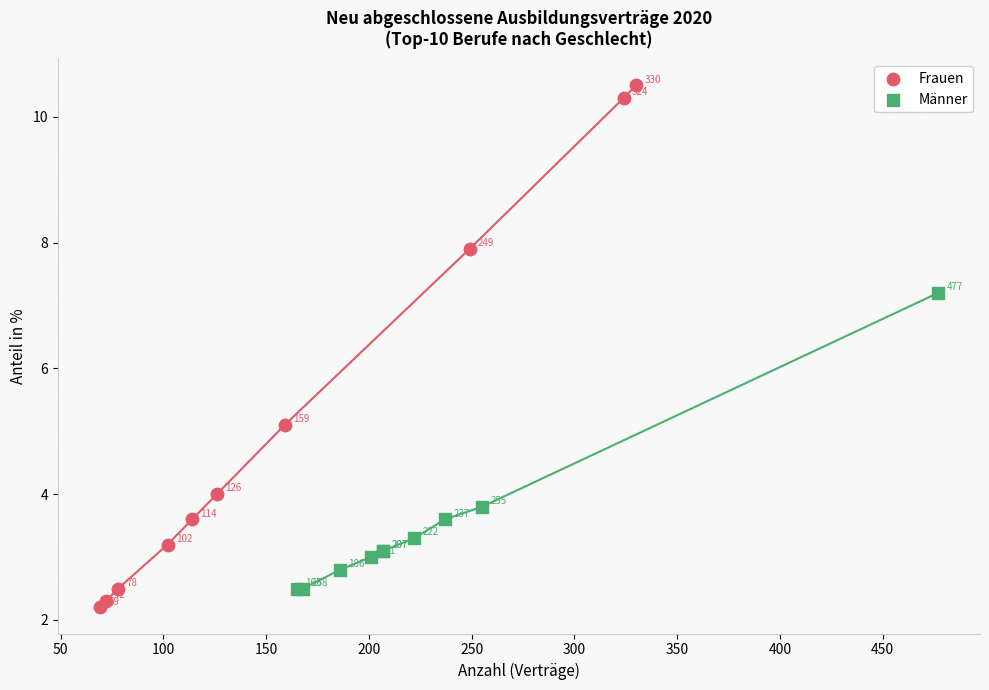

Which series reaches the maximum Y coordinate?

Frauen